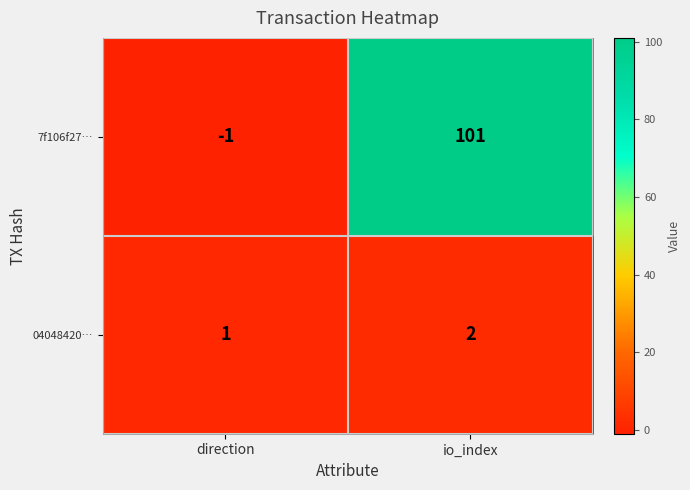

What is the sum of all 7f106f27… values?

100